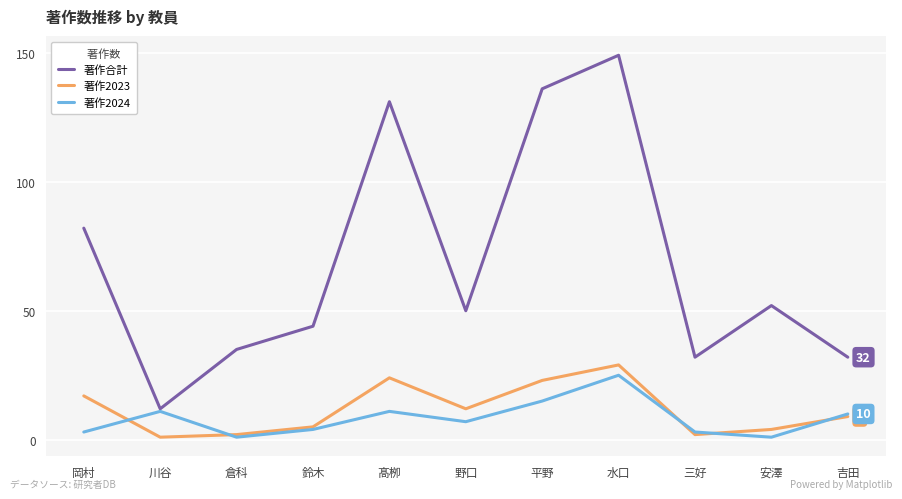

True or false: 著作合計 has a value of 12 at 川谷.

True